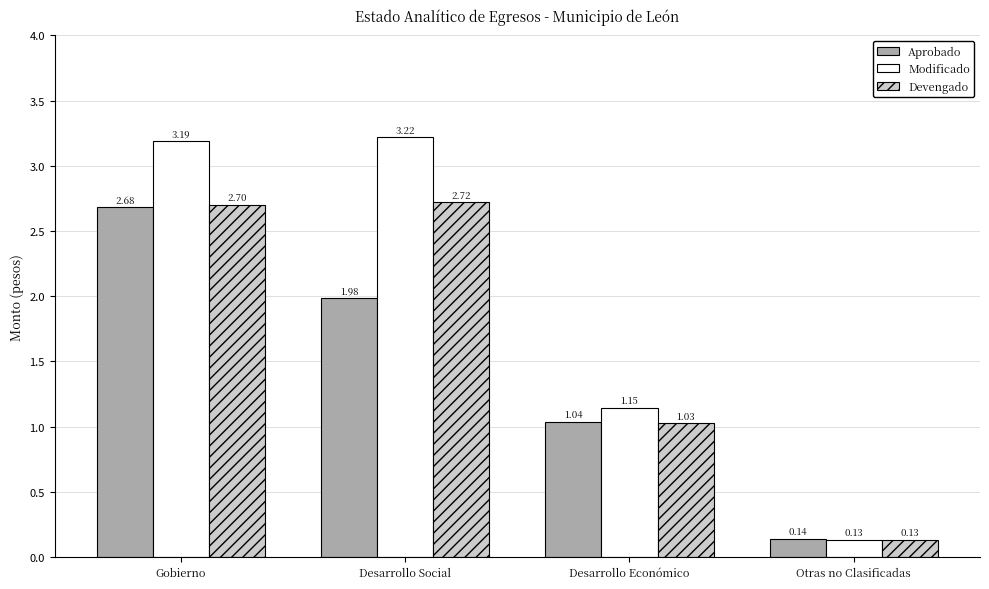

What is the sum of the Aprobado values at Desarrollo Económico and Gobierno?

3.7